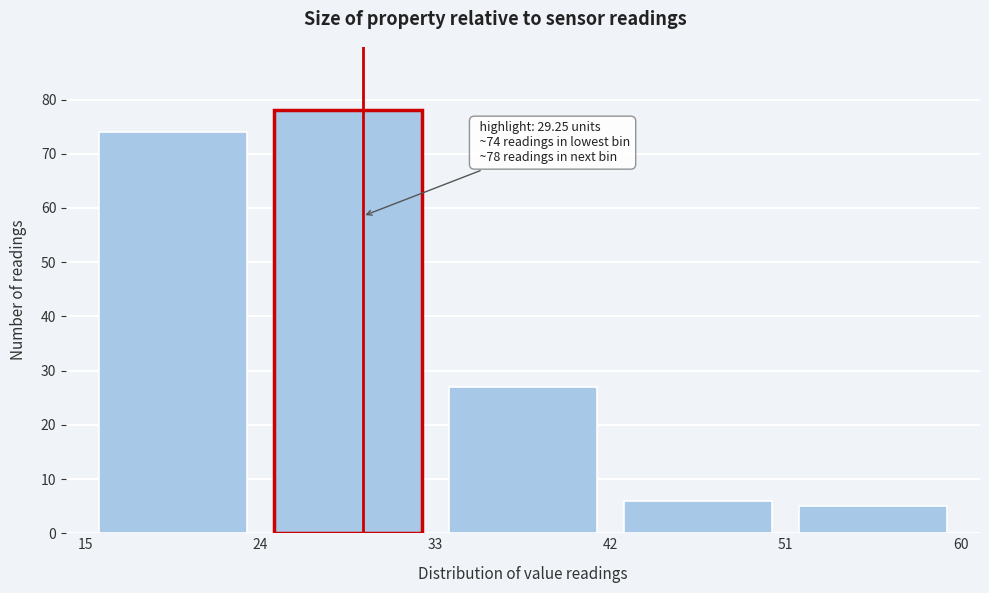

Over which range of the x-axis is the bar tallest?

24 to 33